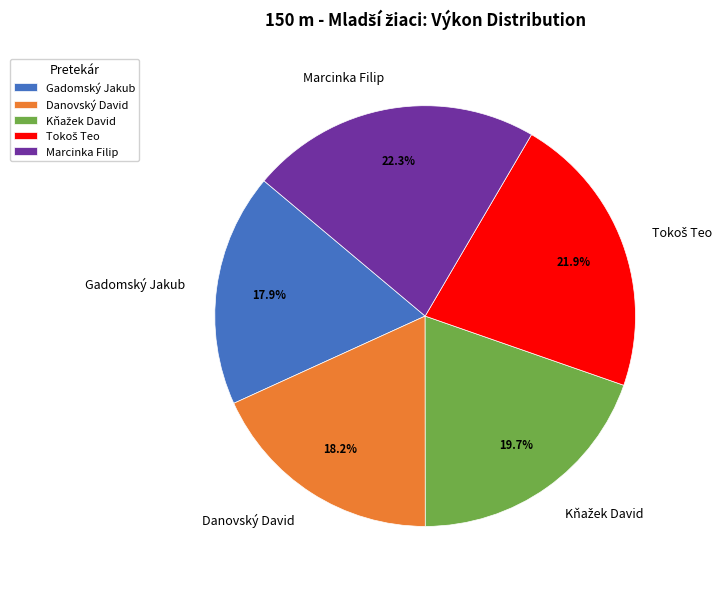

What percentage is NOT represented by Danovský David?

81.8%